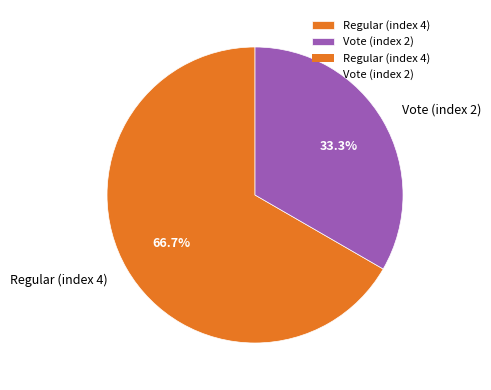

Does Vote (index 2) represent more than half of the total?

No